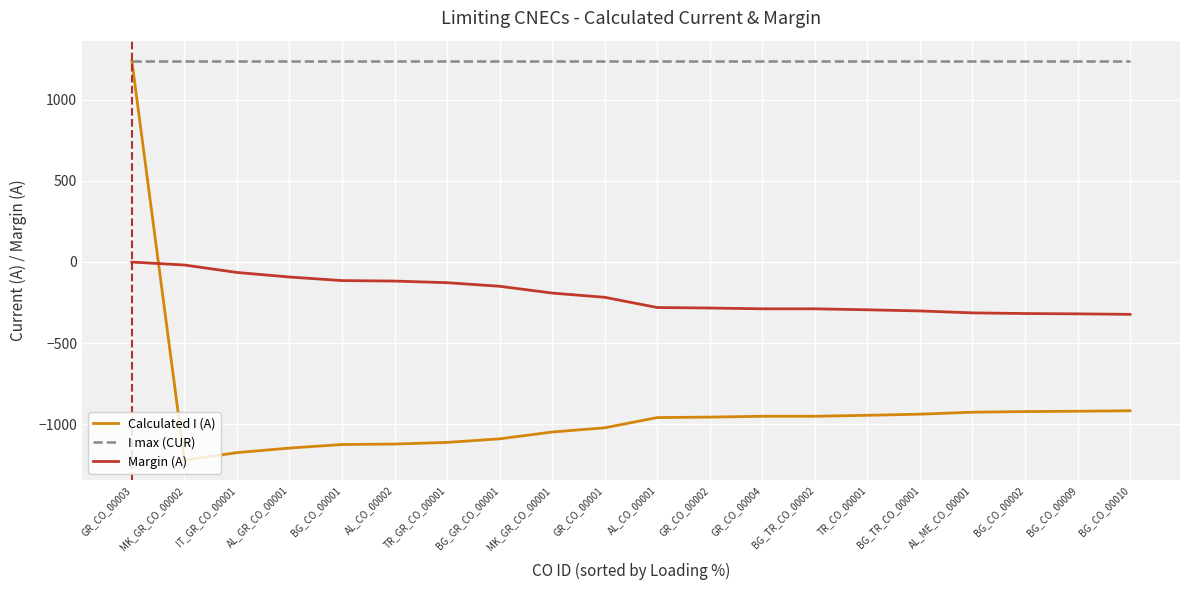

What is the highest value of the Calculated I (A) series?

1239